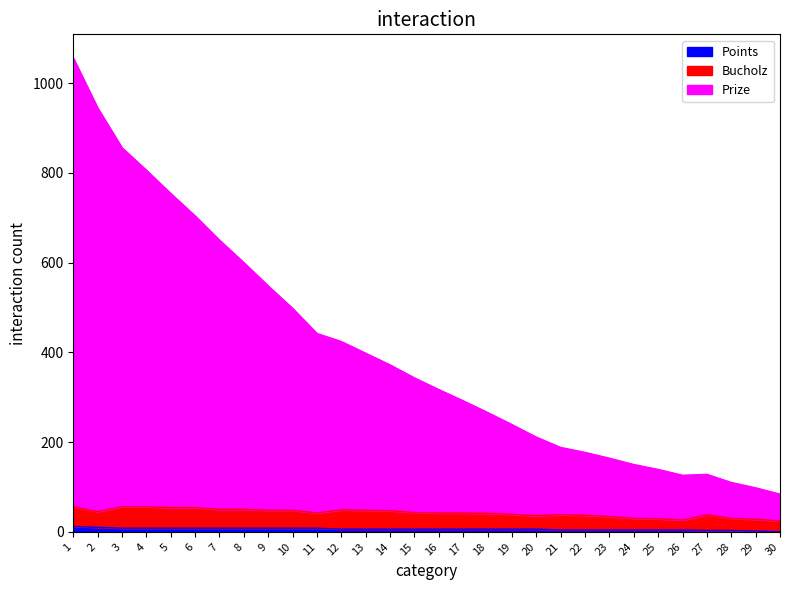

Between 10 and 17, which is larger?

10